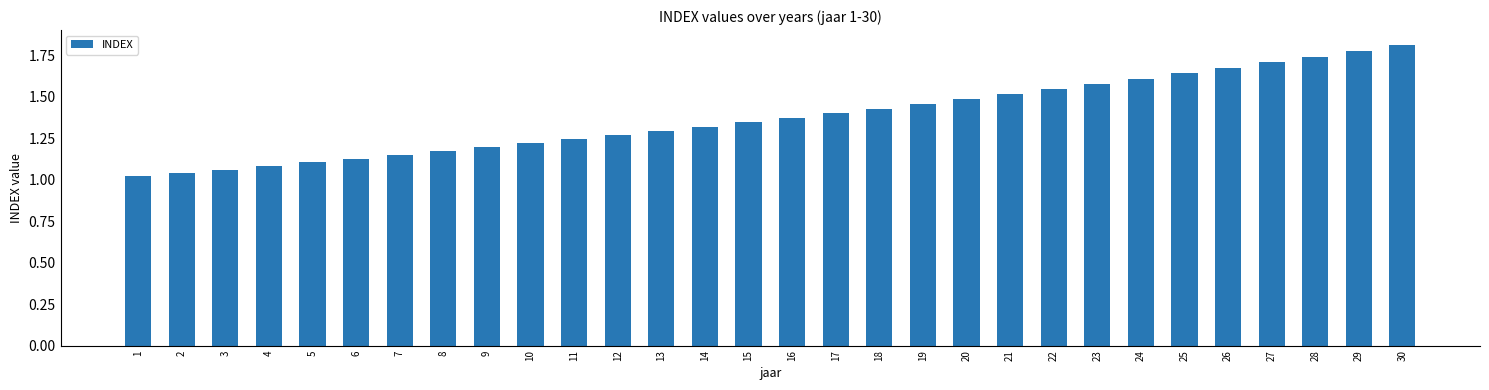

Between 24 and 16, which is larger?

24